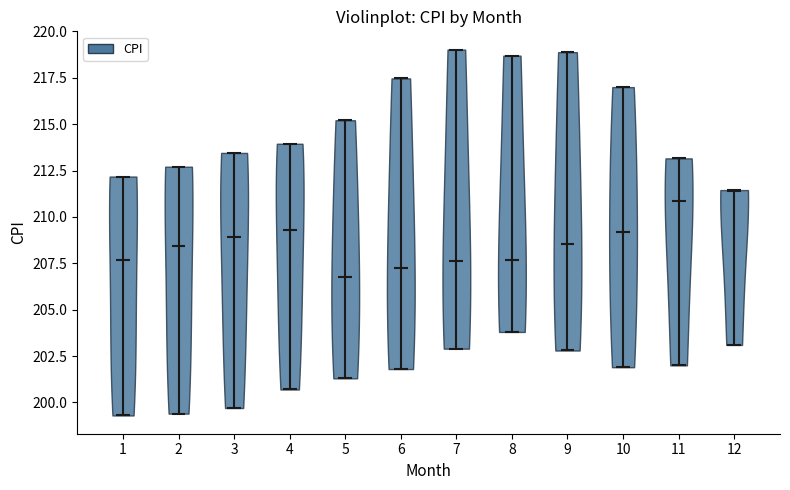

What is the highest point the violin at x = 8 reaches on the y-axis? The values are not printed on the chart, so give them approximately, as read against the axis.

218.5